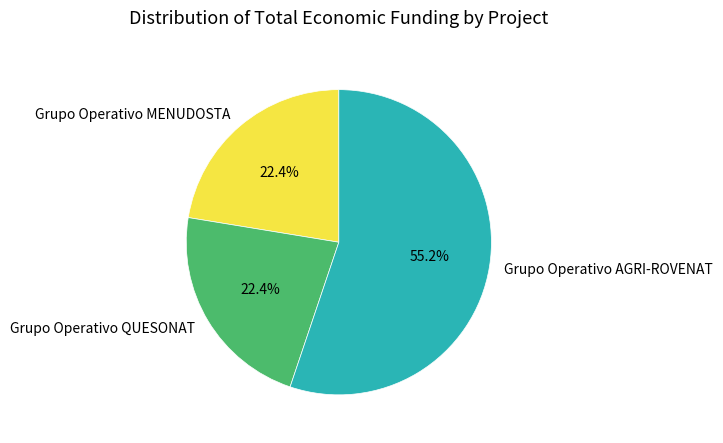

Is it true that Grupo Operativo MENUDOSTA is 22% of the pie?

True